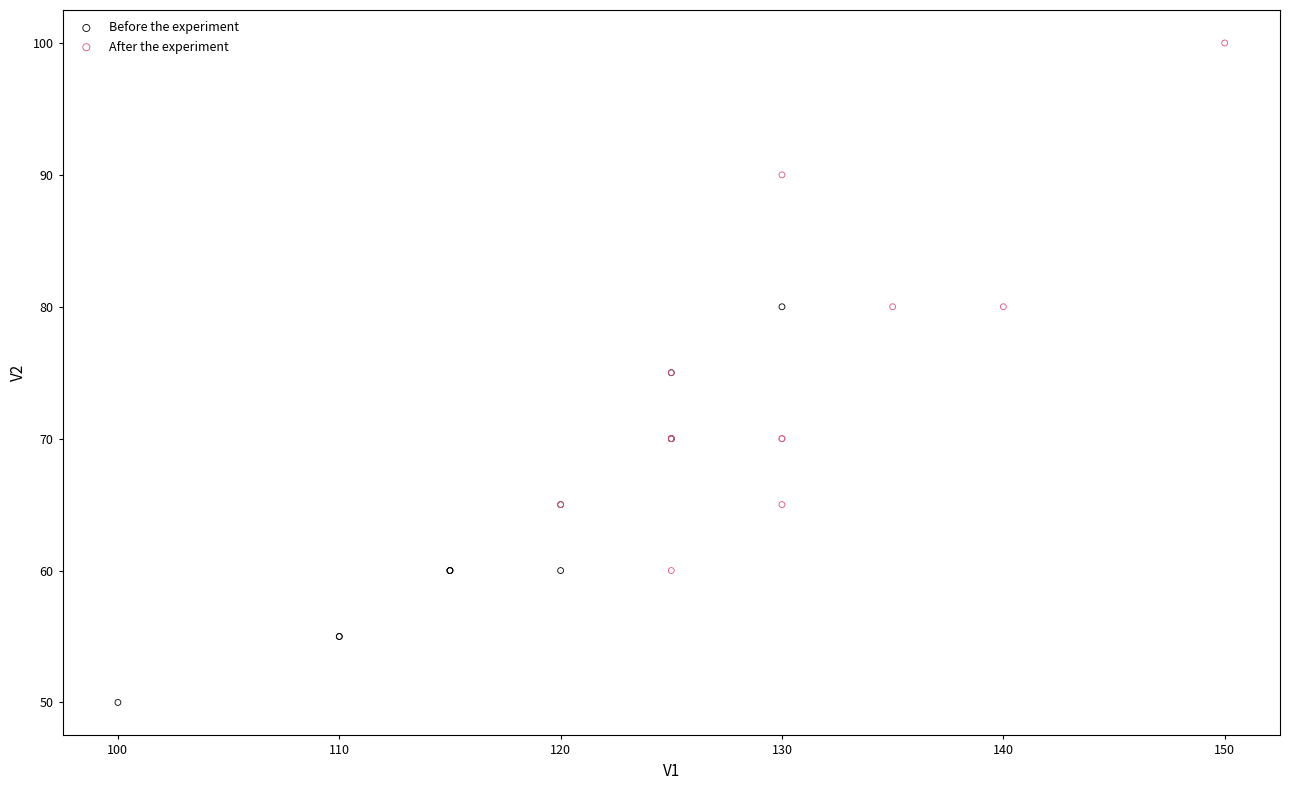

Which series has the largest Y range (max minus min)?

After the experiment